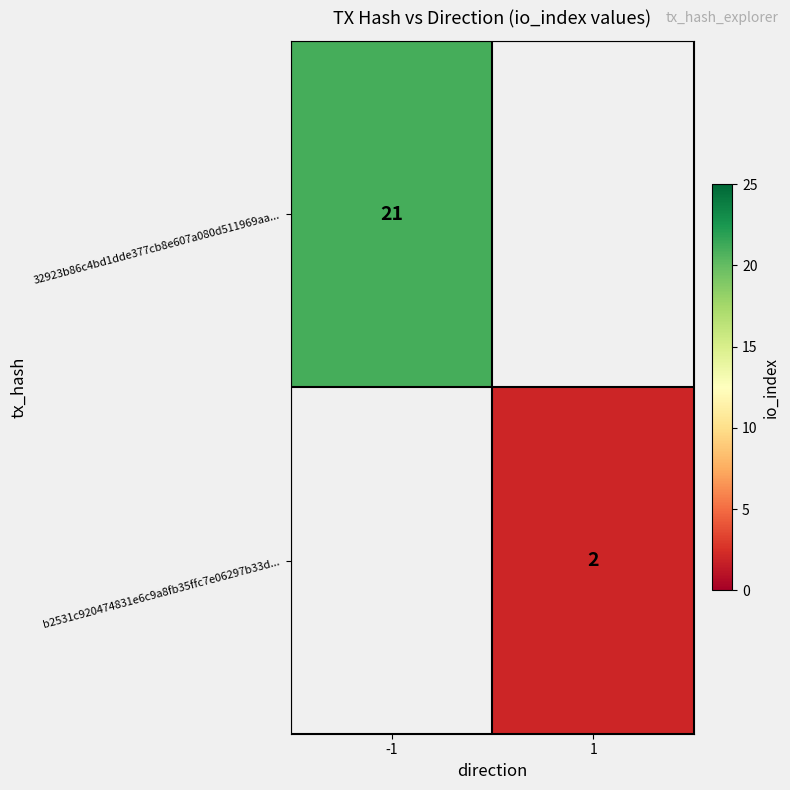

Is it true that 32923b86c4bd1dde377cb8e607a080d511969aa... equals 21 at -1?

True